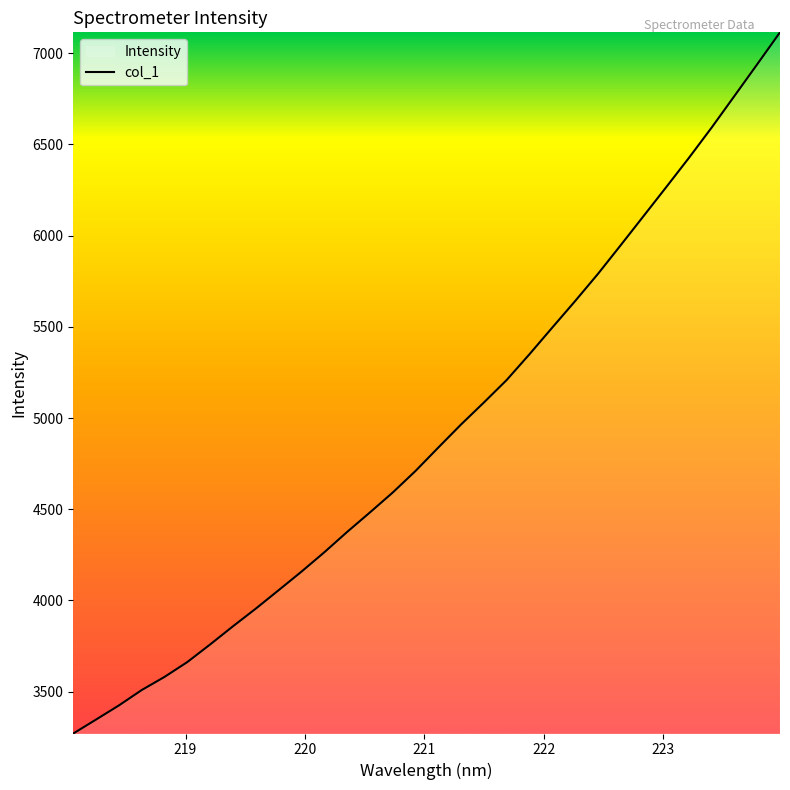

What is the maximum value shown in the chart?

7114.6